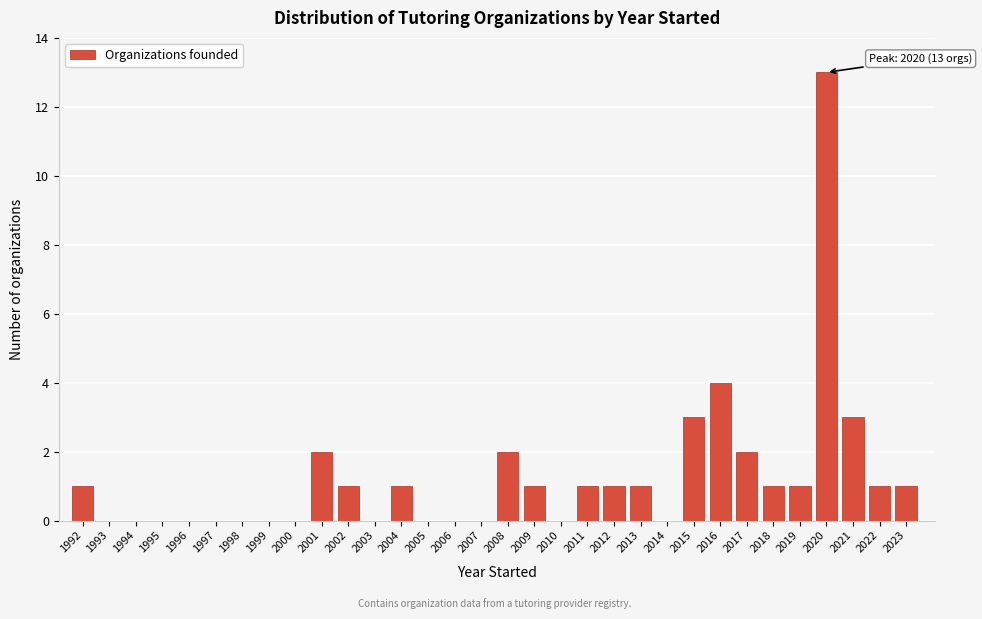

What is the maximum value shown in the chart?

13